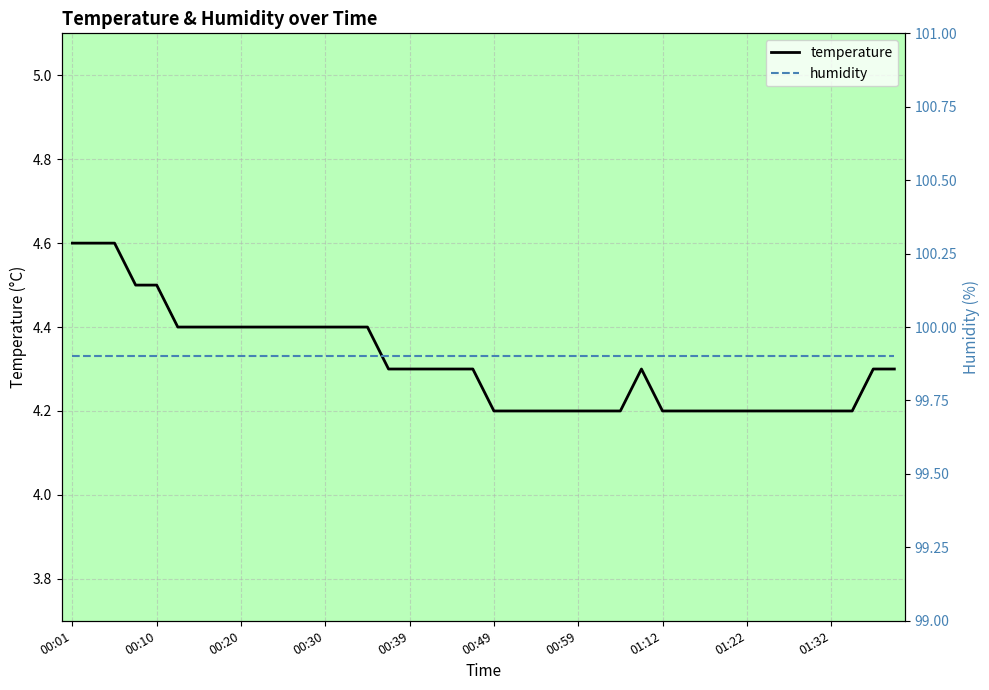

What is the label of the 38th point from the left?

01:34